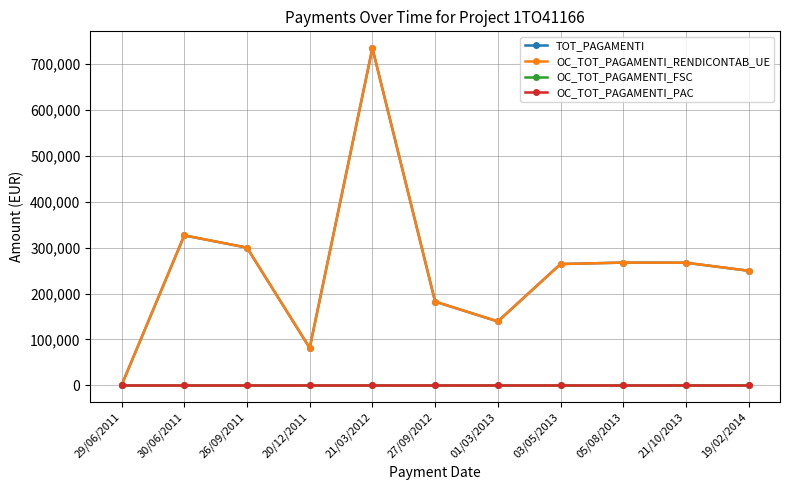

How many lines are shown in the chart?

4